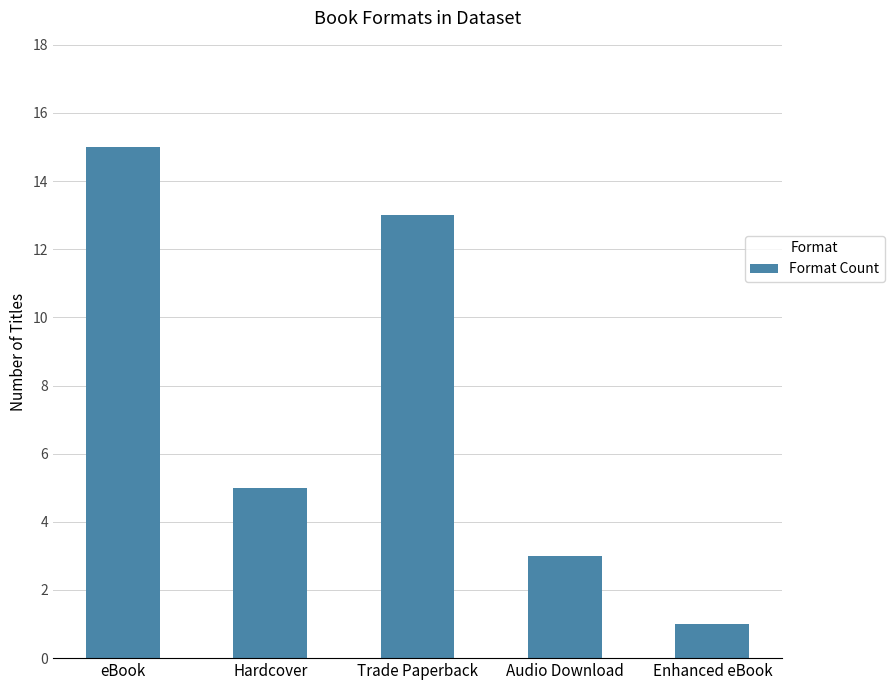

Does the chart contain any negative values?

No